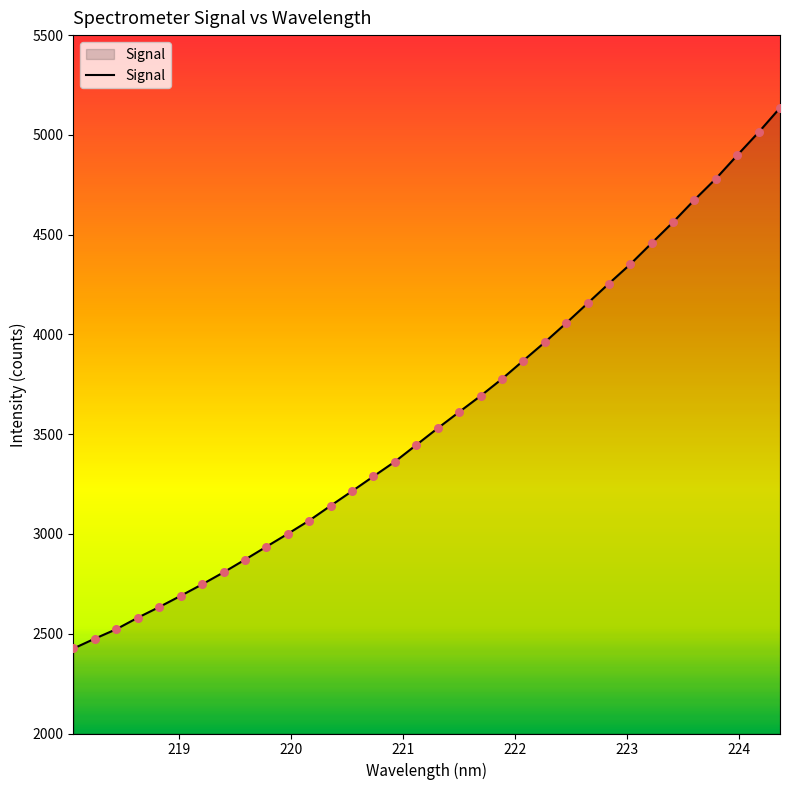

What is the difference between the maximum and minimum values?

2709.1